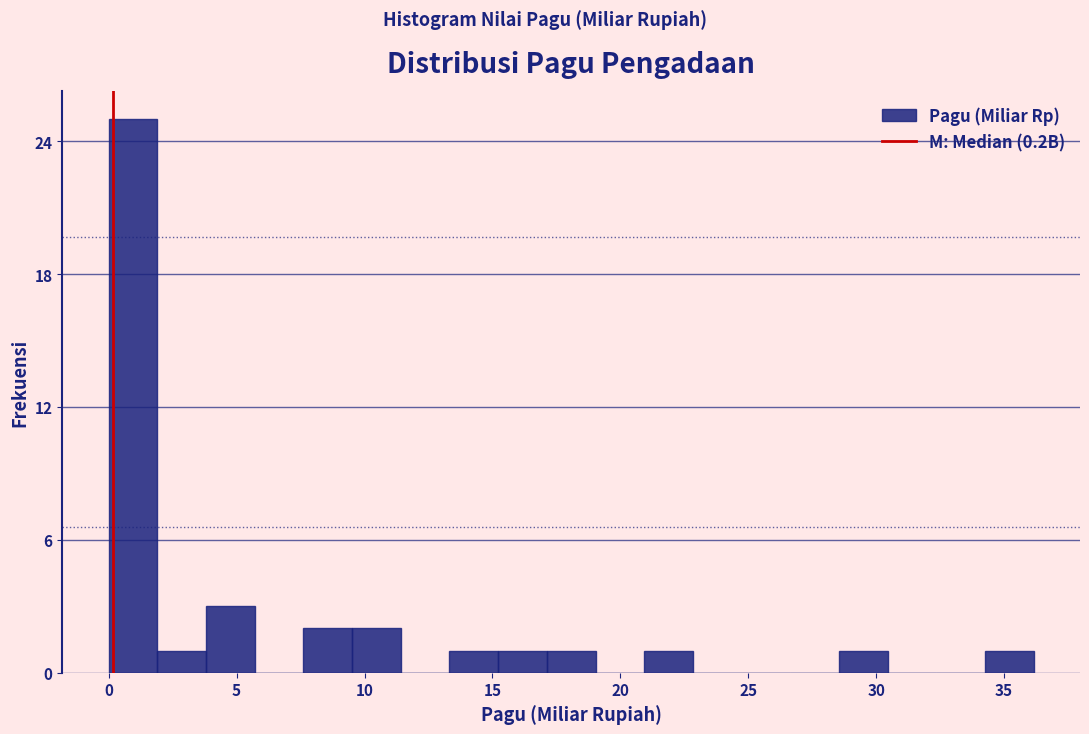

Around what value on the x-axis is the tallest bar? Give the approximate position of its centre, as read against the axis.

1.0